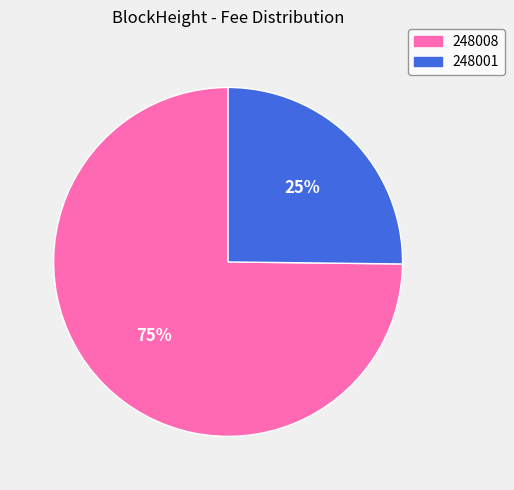

To the nearest percent, what is the difference between the 248001 and 248008 slice percentages?

50%